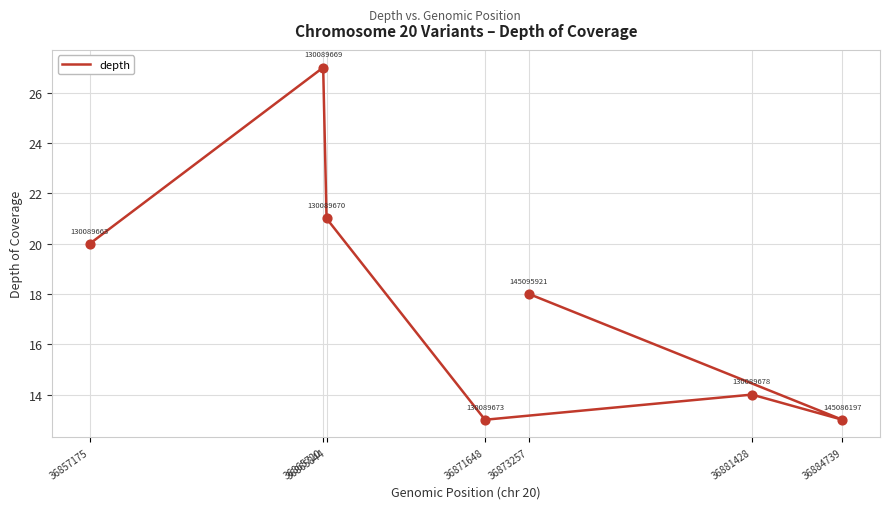

Between 36873257 and 36881428, which is larger?

36873257